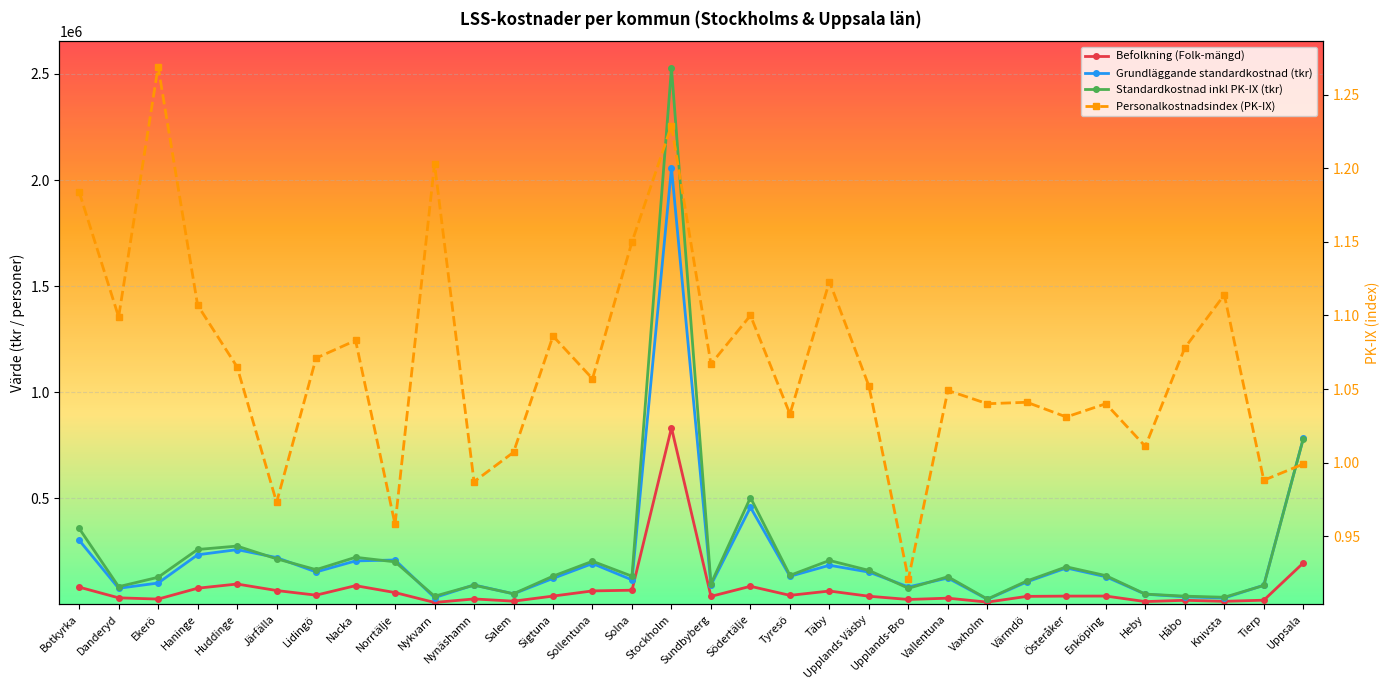

Which series has the largest range (max minus min)?

Standardkostnad inkl PK-IX (tkr)